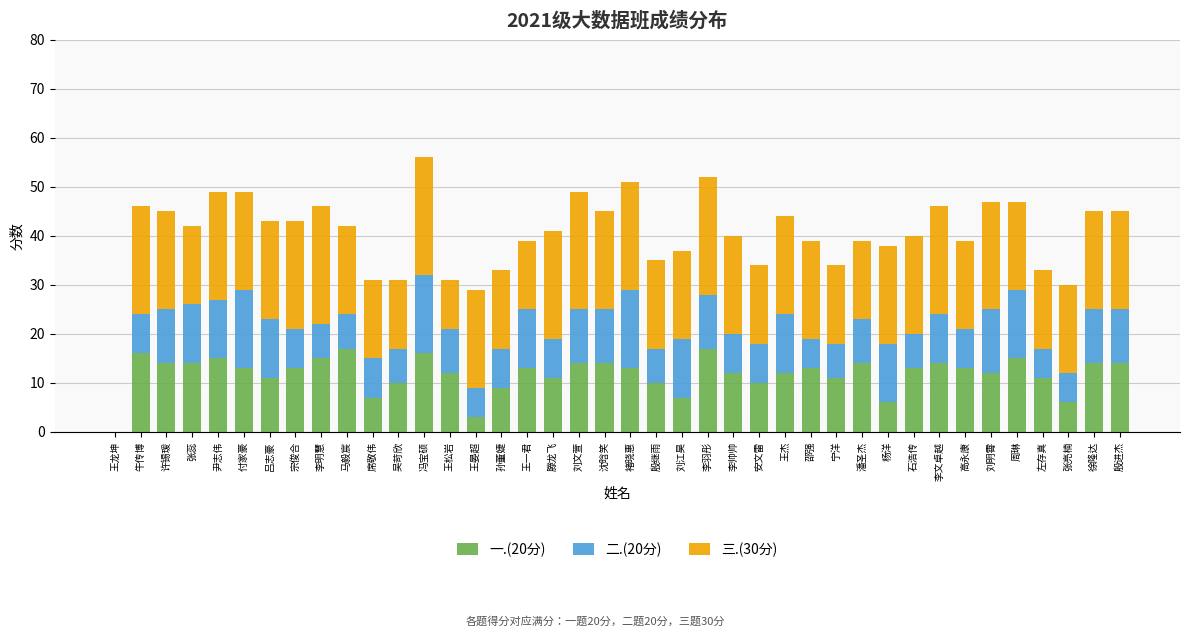

The 一.(20分) series shows 14 at 刘文萱. True or false?

True